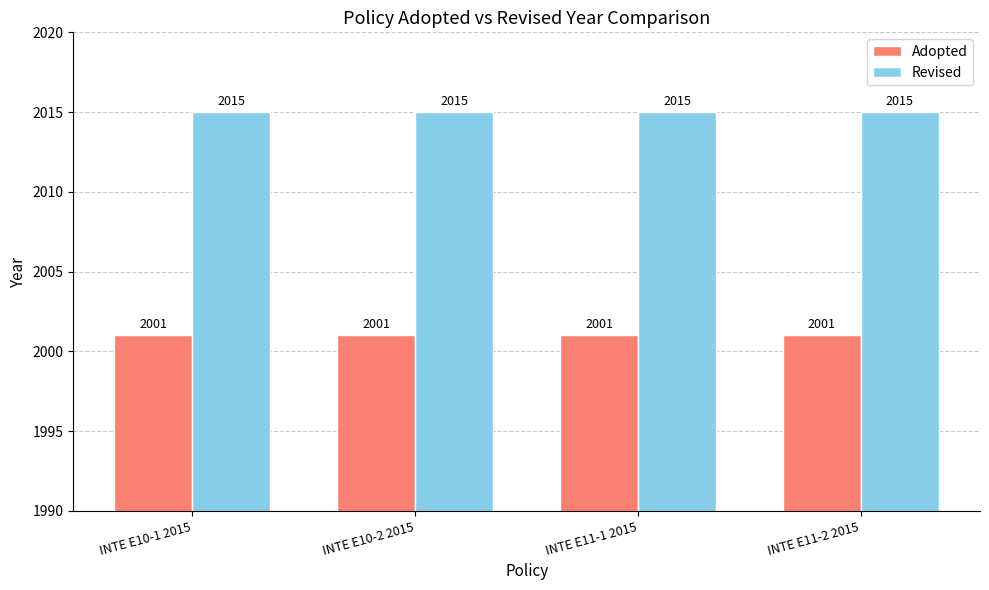

What is the label of the 1st bar from the right?

INTE E11-2 2015